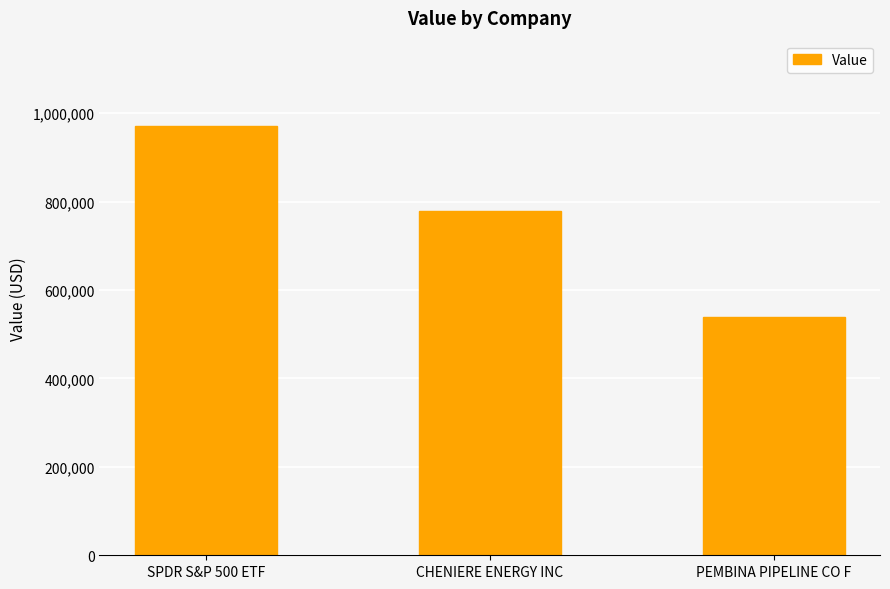

Reading left to right, transcribe all the data shown in this chart.

970000	778000	538000